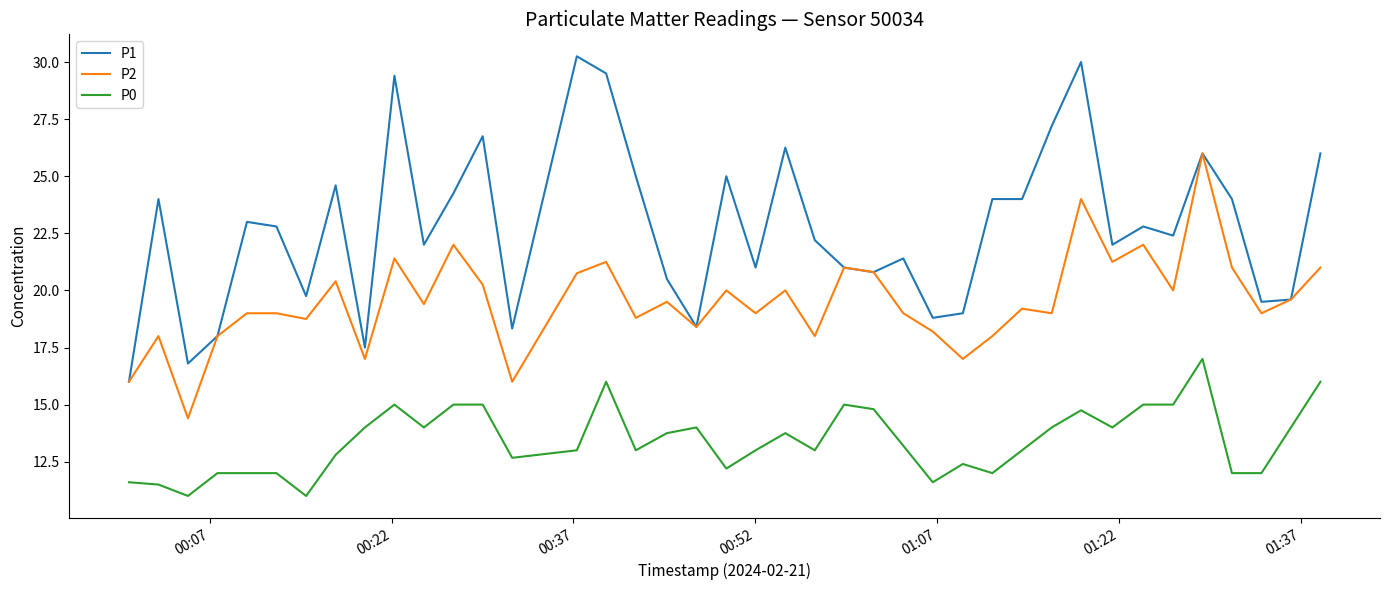

Which series has the largest total across all categories?

P1